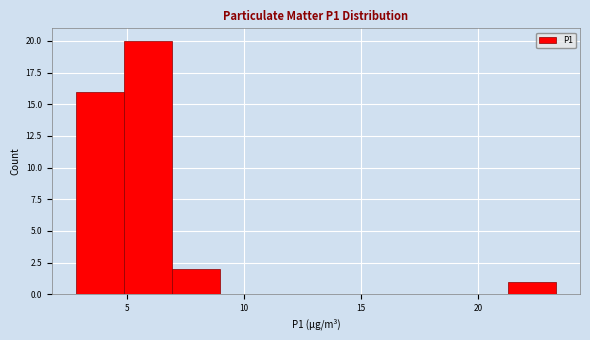

Reading left to right, transcribe this chart: for each bar, give the range it covers on the x-axis and its height. Neither the bar edges nor the heights are printed on the chart, so give them approximately, as read against the axes.

3.0 to 5.0: 16
5.0 to 7.0: 20
7.0 to 9.0: 2
9.0 to 11.0: 0
11.0 to 13.0: 0
13.0 to 15.0: 0
15.0 to 17.0: 0
17.0 to 19.0: 0
19.0 to 21.5: 0
21.5 to 23.5: 1